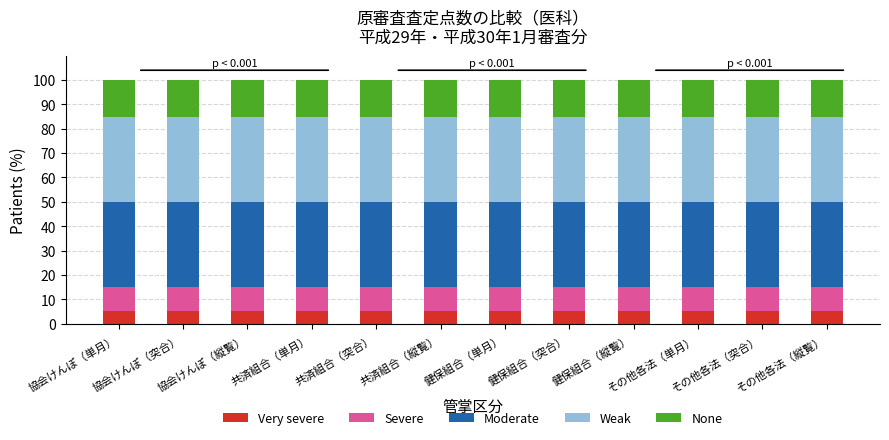

What is the highest value of the Very severe series?

5